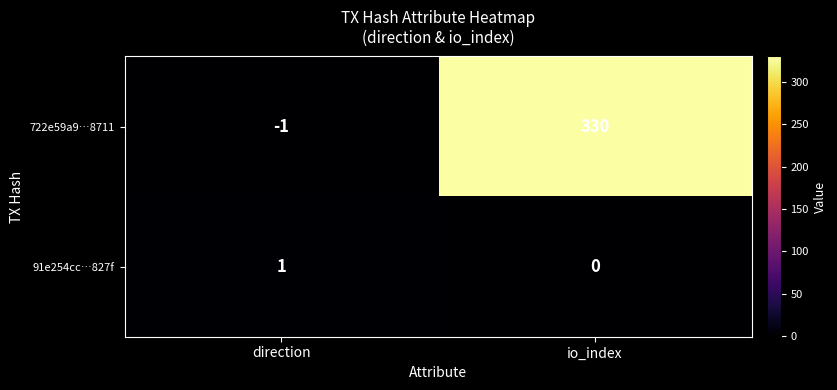

Where is 722e59a9…8711 nearest to the value 164?

direction